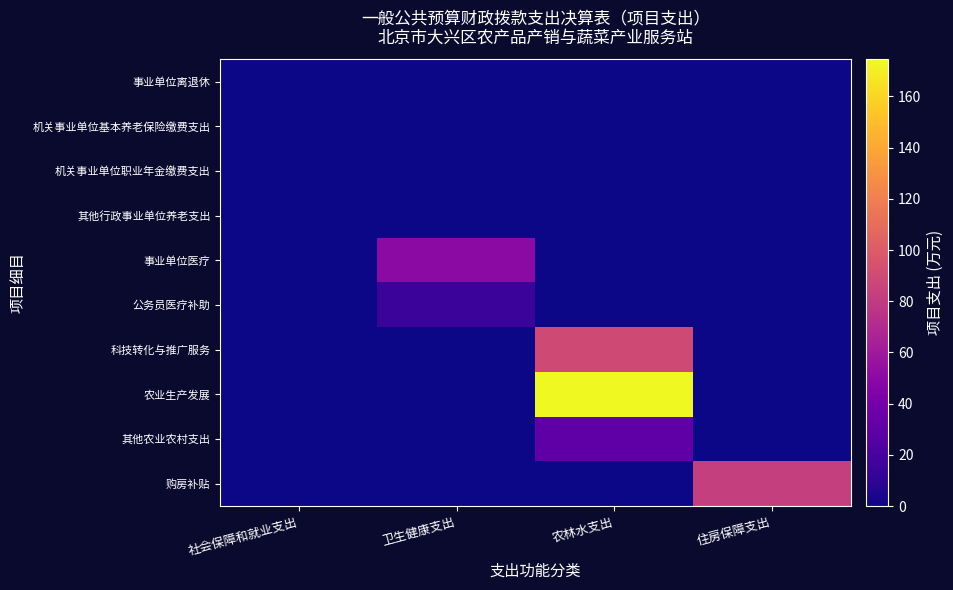

Which series has the largest total across all categories?

农业生产发展